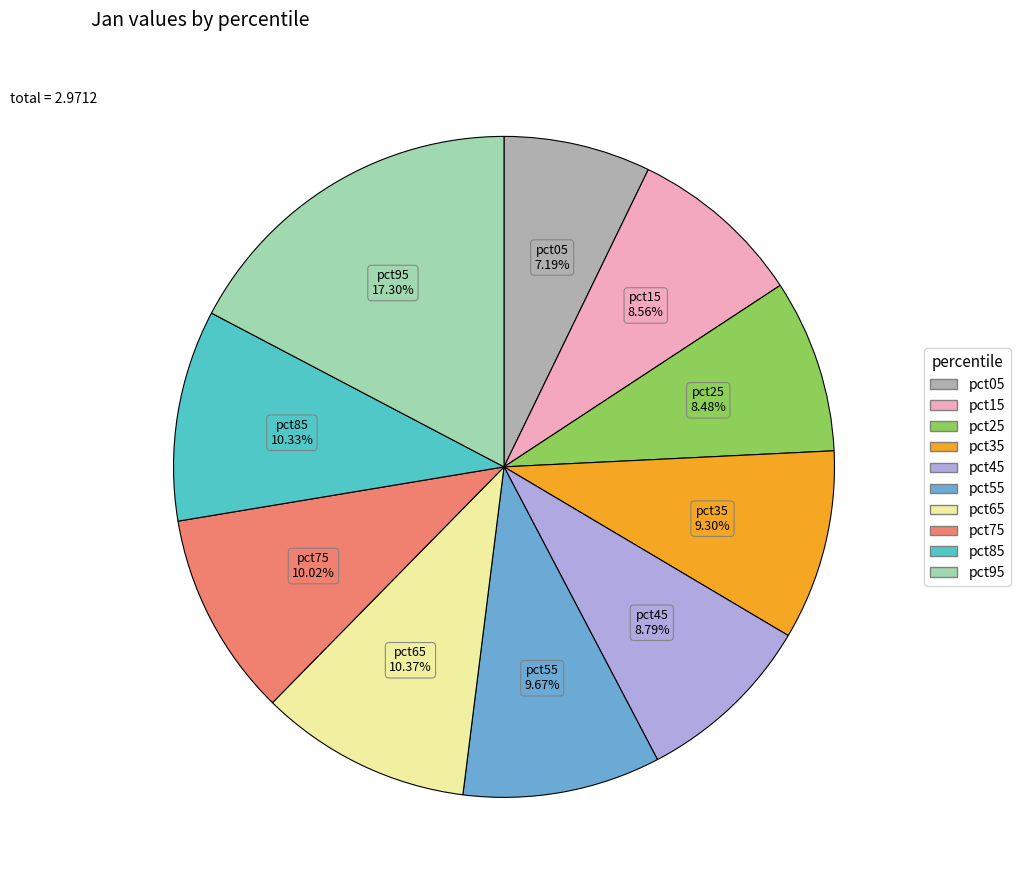

Between pct45 and pct95, which is larger?

pct95